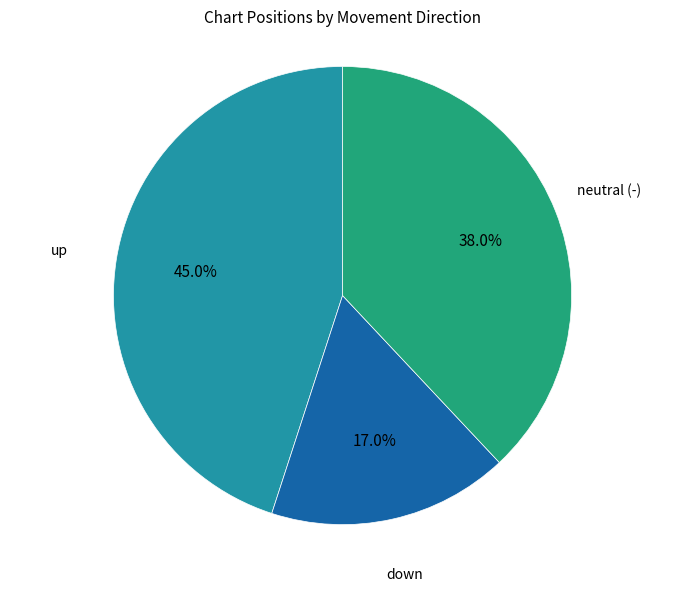

What percentage is NOT represented by down?

83.0%